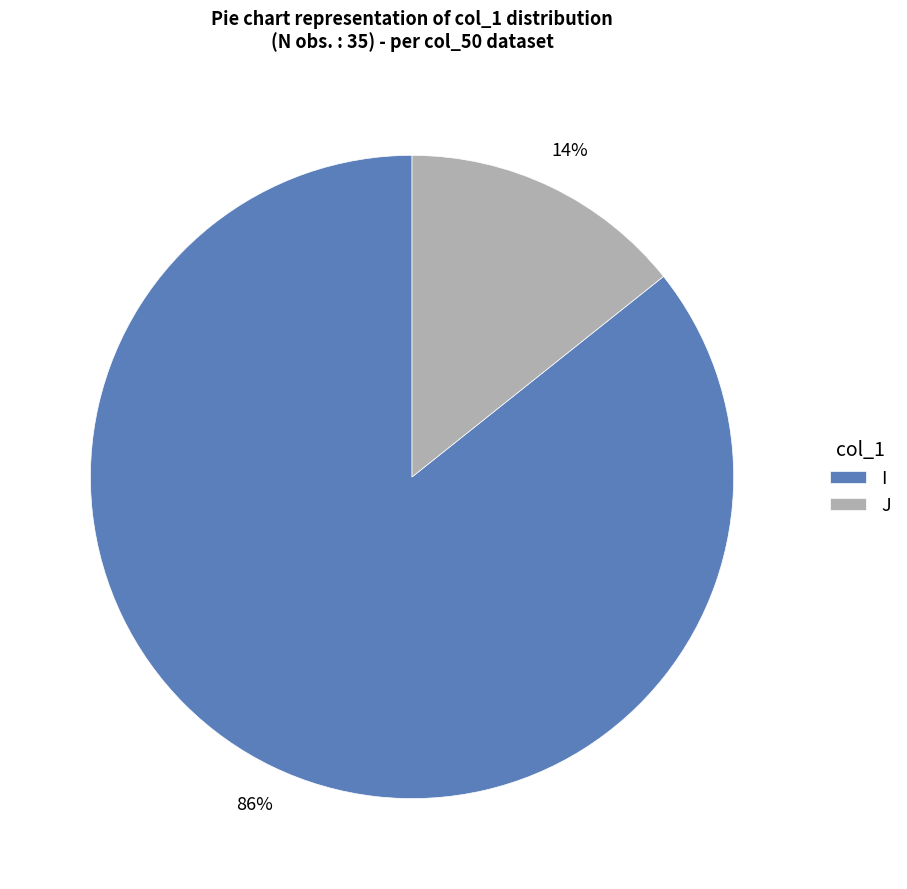

Which category has the smallest portion of the pie?

J